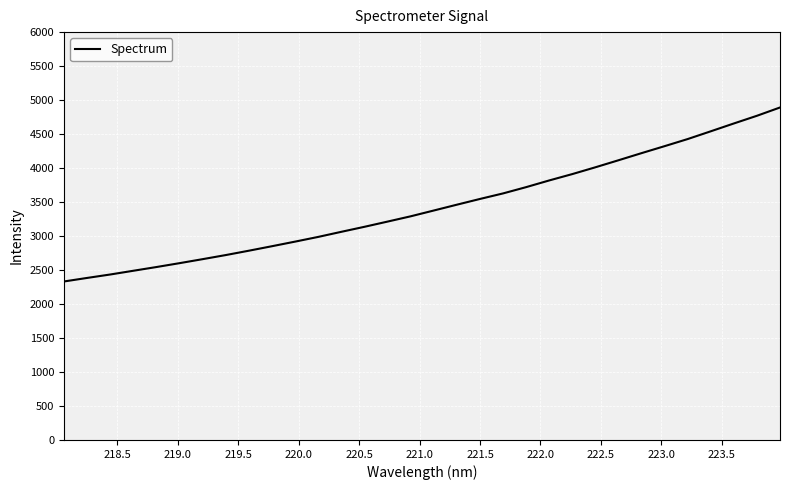

What is the maximum value shown in the chart?

4891.2